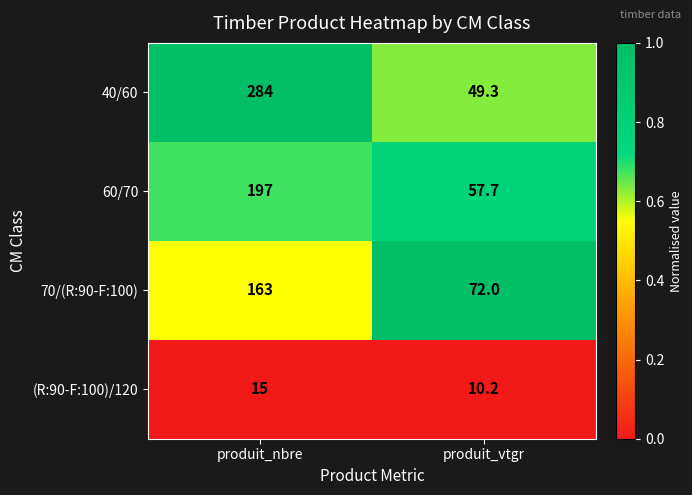

Reading left to right, transcribe all the data shown in this chart.

40/60: produit_nbre=284.0	produit_vtgr=49.3
60/70: produit_nbre=197.0	produit_vtgr=57.7
70/(R:90-F:100): produit_nbre=163.0	produit_vtgr=72.0
(R:90-F:100)/120: produit_nbre=15.0	produit_vtgr=10.2